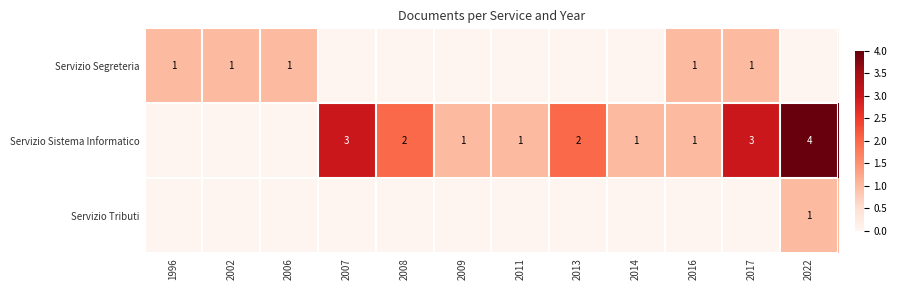

The value of Servizio Sistema Informatico at 2013 is 3. True or false?

False